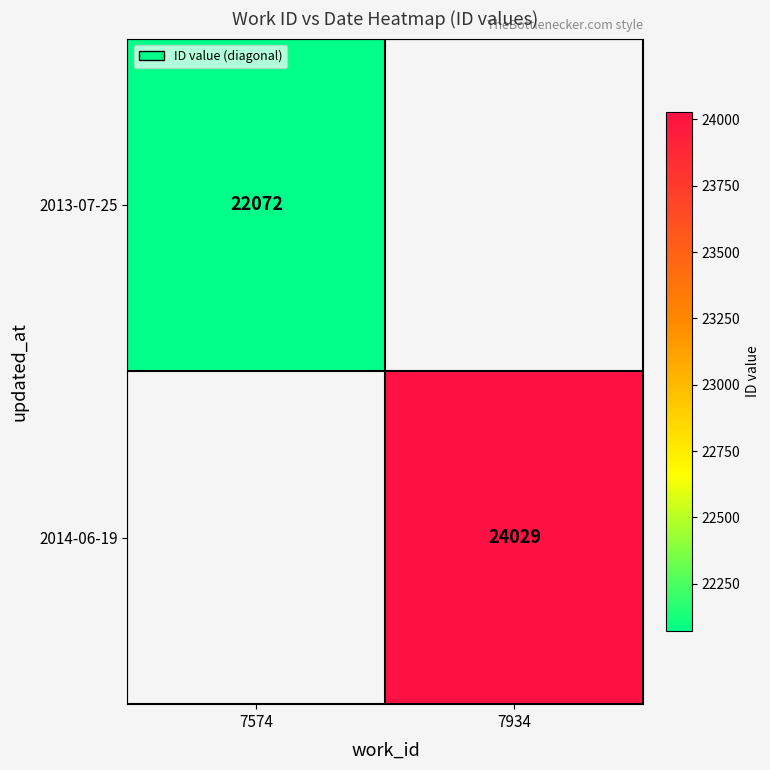

Which category has the lowest value across all series?

7574